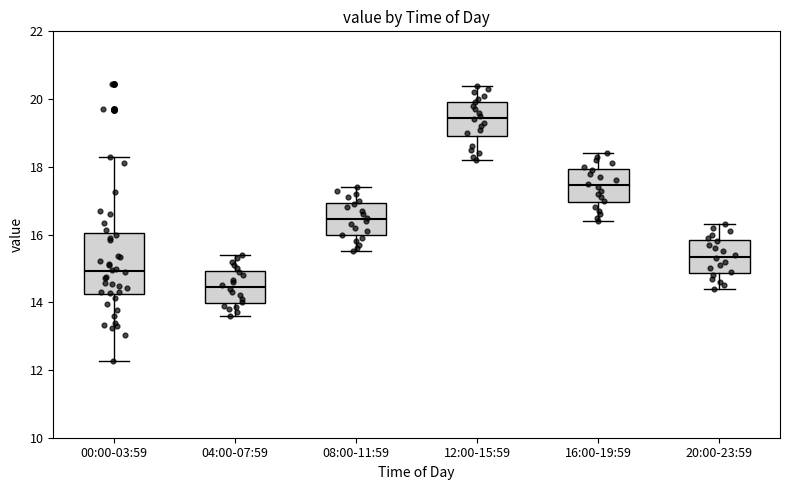

Which box has the highest median line?

12:00-15:59